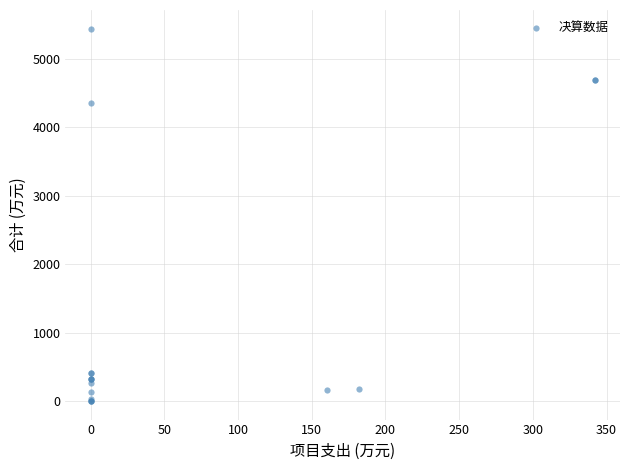

What Y value in the scatter plot is closest to 2723?

4355.2